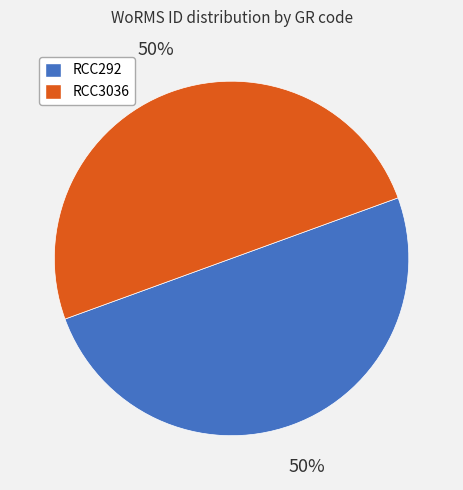

To the nearest percent, what percentage of the pie is RCC292?

50%